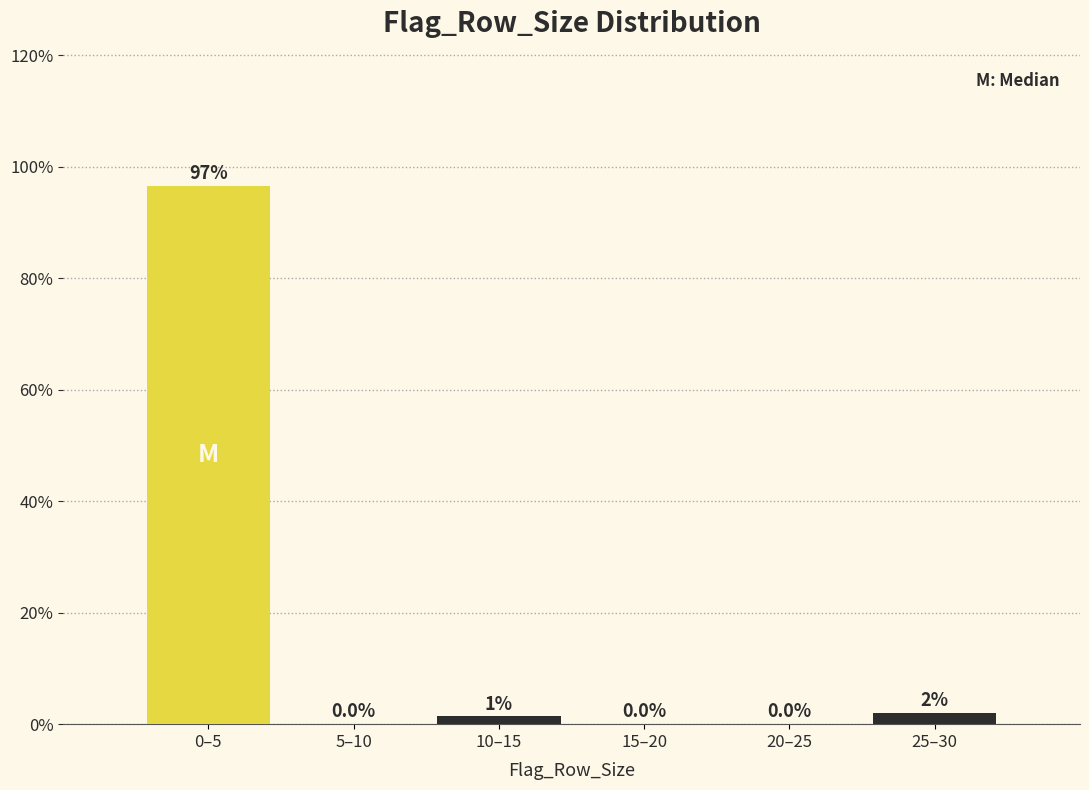

Is it true that the value at 15–20 is 0.0?

True